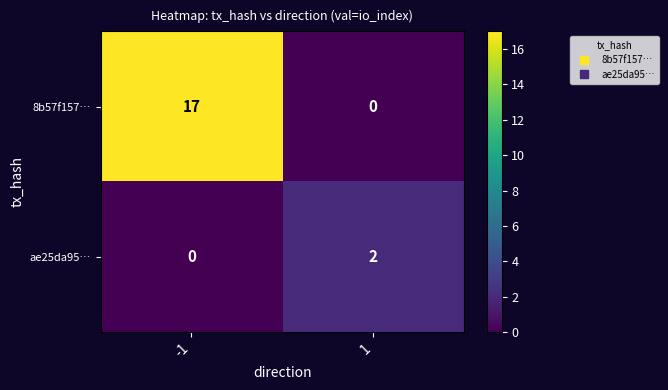

Which series has the largest total across all categories?

8b57f157…